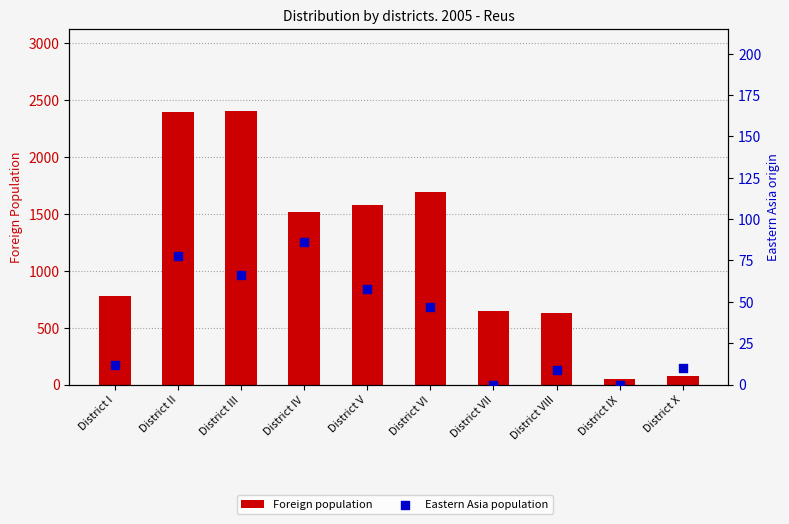

Is the value of Eastern Asia population at District VII greater than the value of Foreign population at District IV?

No